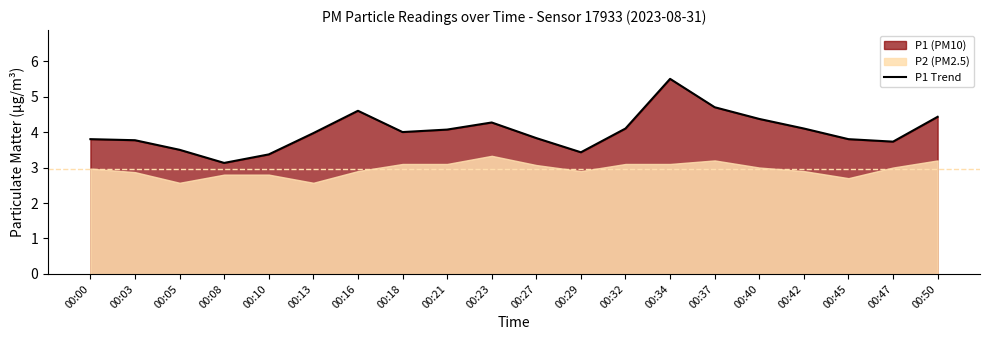

What is the value of the 8th point from the left?

4.0